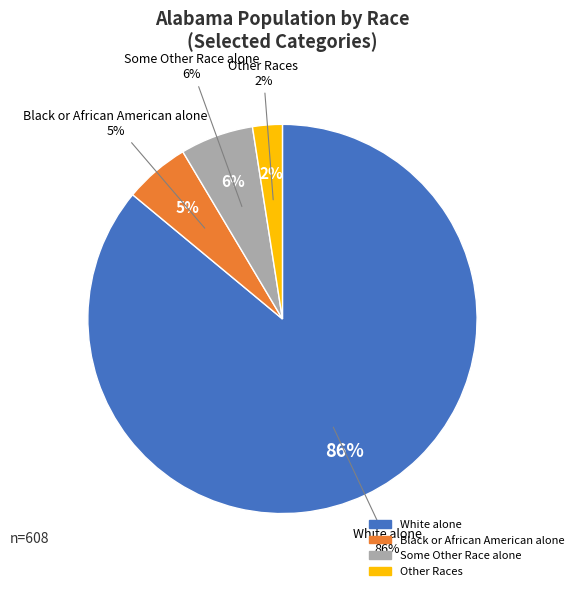

Count the number of slices in the pie.

4